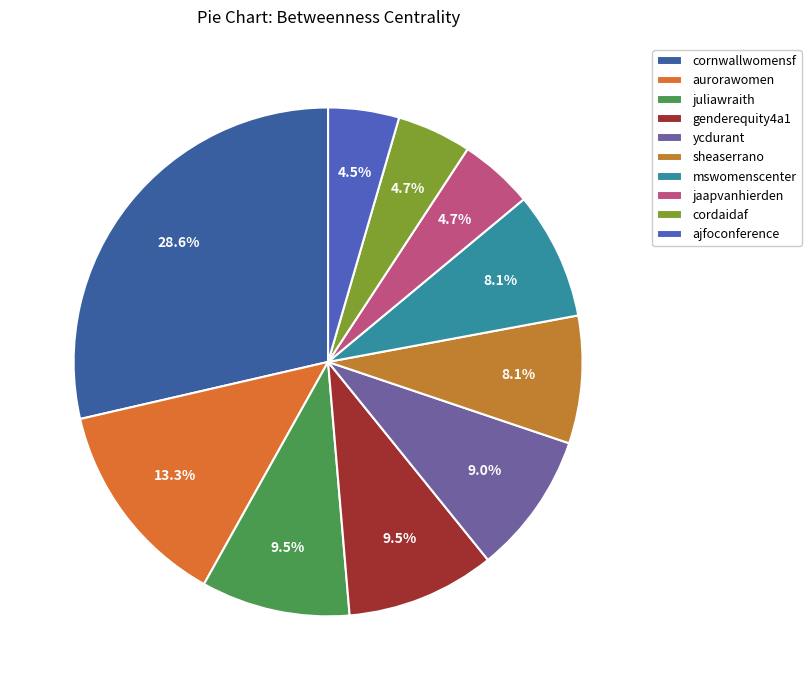

How many segments does this pie chart have?

10